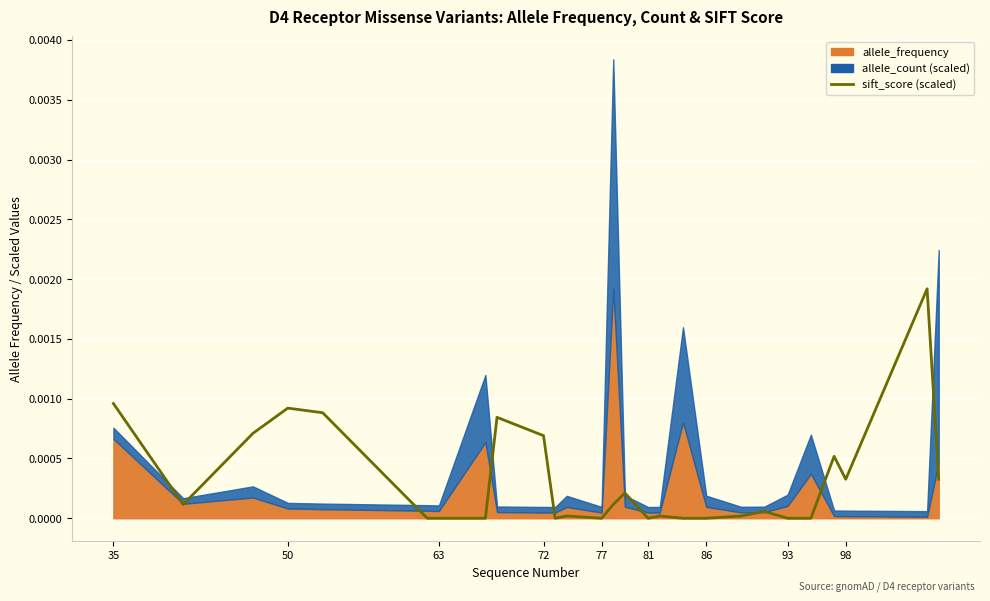

Is it true that the value at 93 is -0.0?

False